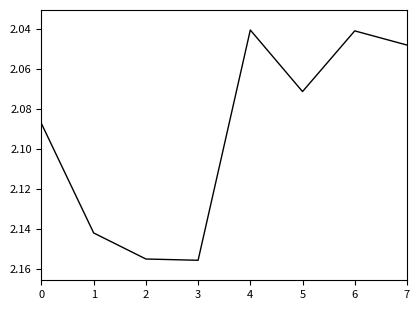

What is the change in value from 2 to 4?

-0.1